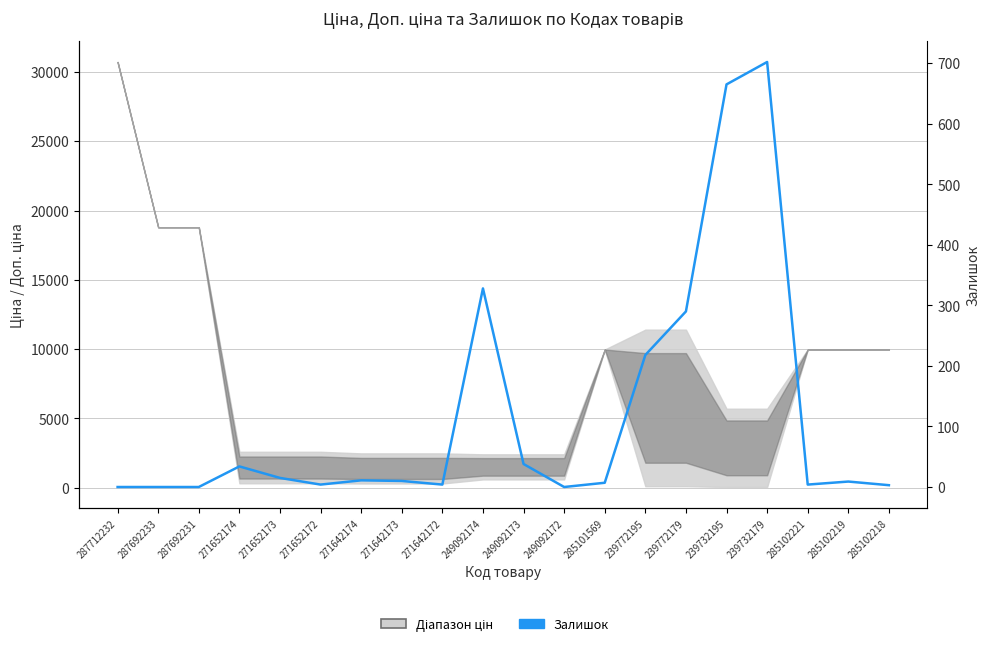

How many data points does each series have?

20